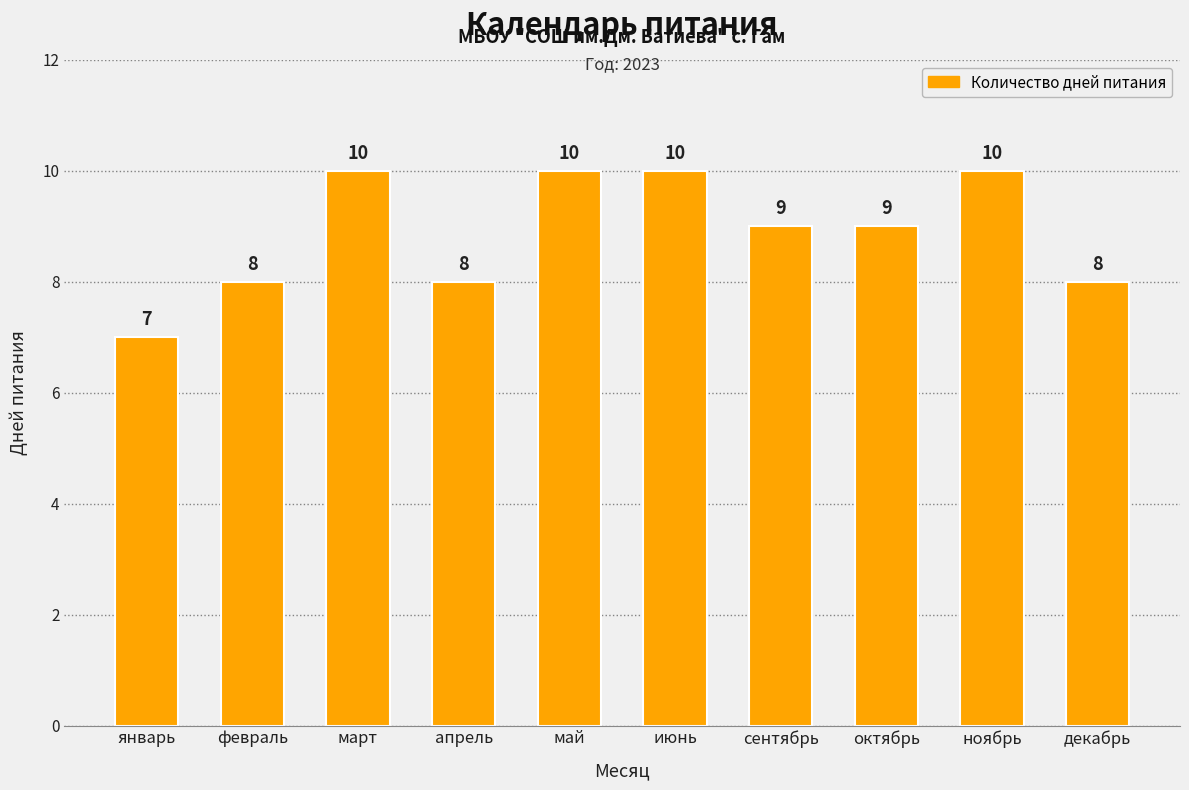

What is the average value?

9